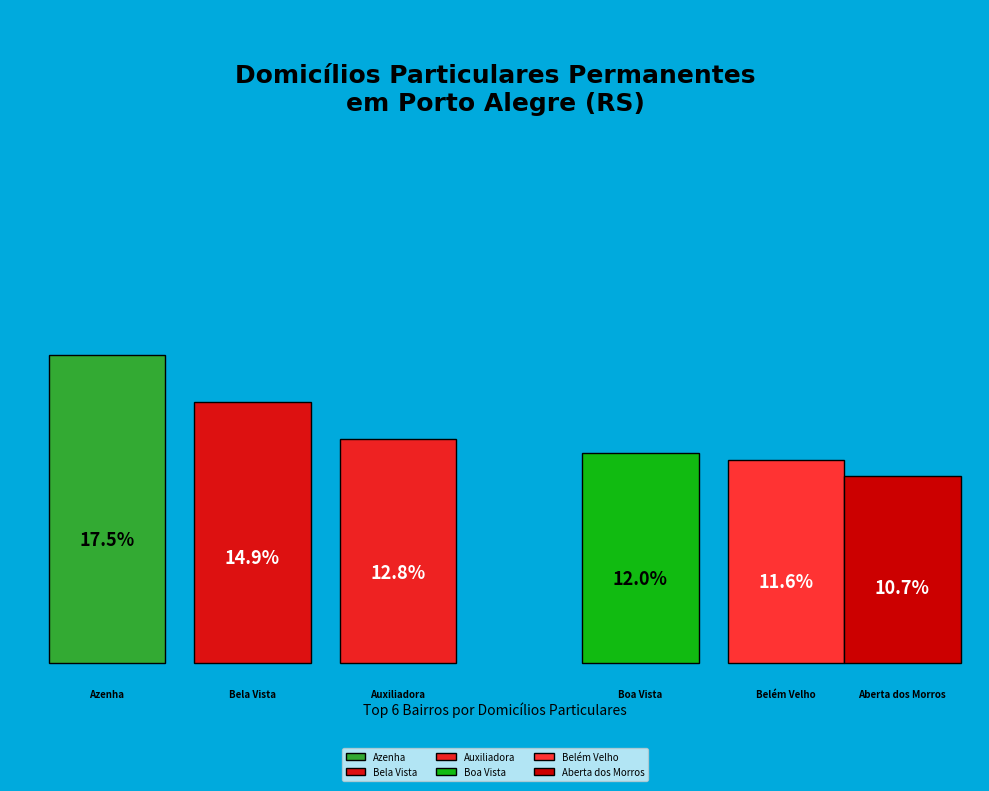

True or false: Aberta dos Morros accounts for 1% of the total.

False